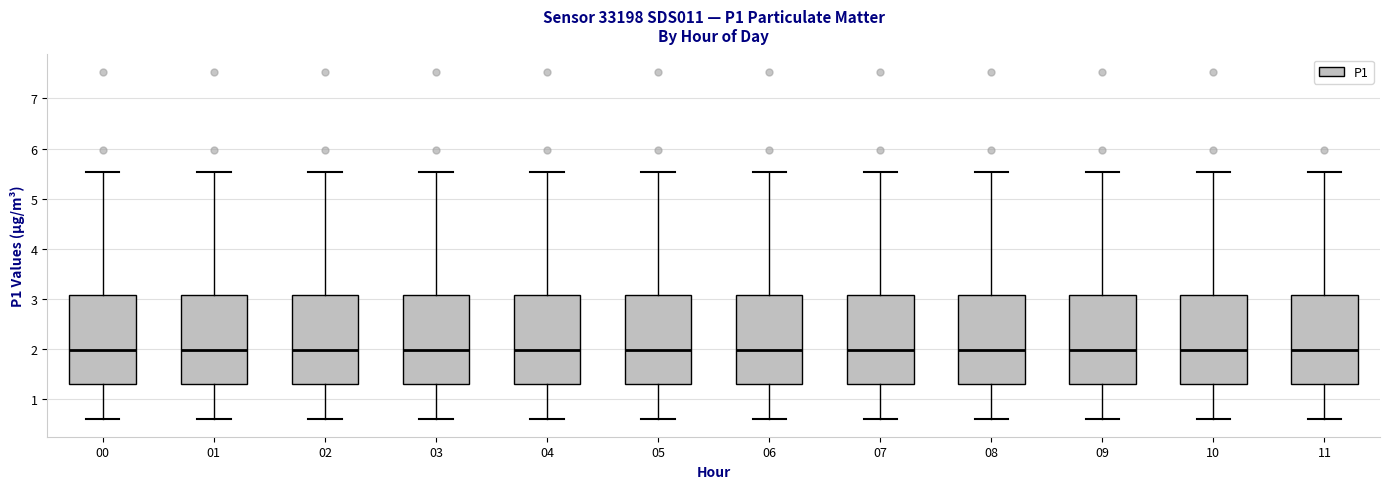

Reading left to right, read every box against the y-axis: the position of its median line, the range the box covers, and the ends of its whiskers. The values are not printed on the chart, so give them approximately, as read against the axis.

00: median 2.0, box 1.3 to 3.1, whiskers 0.6 to 5.5
01: median 2.0, box 1.3 to 3.1, whiskers 0.6 to 5.5
02: median 2.0, box 1.3 to 3.1, whiskers 0.6 to 5.5
03: median 2.0, box 1.3 to 3.1, whiskers 0.6 to 5.5
04: median 2.0, box 1.3 to 3.1, whiskers 0.6 to 5.5
05: median 2.0, box 1.3 to 3.1, whiskers 0.6 to 5.5
06: median 2.0, box 1.3 to 3.1, whiskers 0.6 to 5.5
07: median 2.0, box 1.3 to 3.1, whiskers 0.6 to 5.5
08: median 2.0, box 1.3 to 3.1, whiskers 0.6 to 5.5
09: median 2.0, box 1.3 to 3.1, whiskers 0.6 to 5.5
10: median 2.0, box 1.3 to 3.1, whiskers 0.6 to 5.5
11: median 2.0, box 1.3 to 3.1, whiskers 0.6 to 5.5